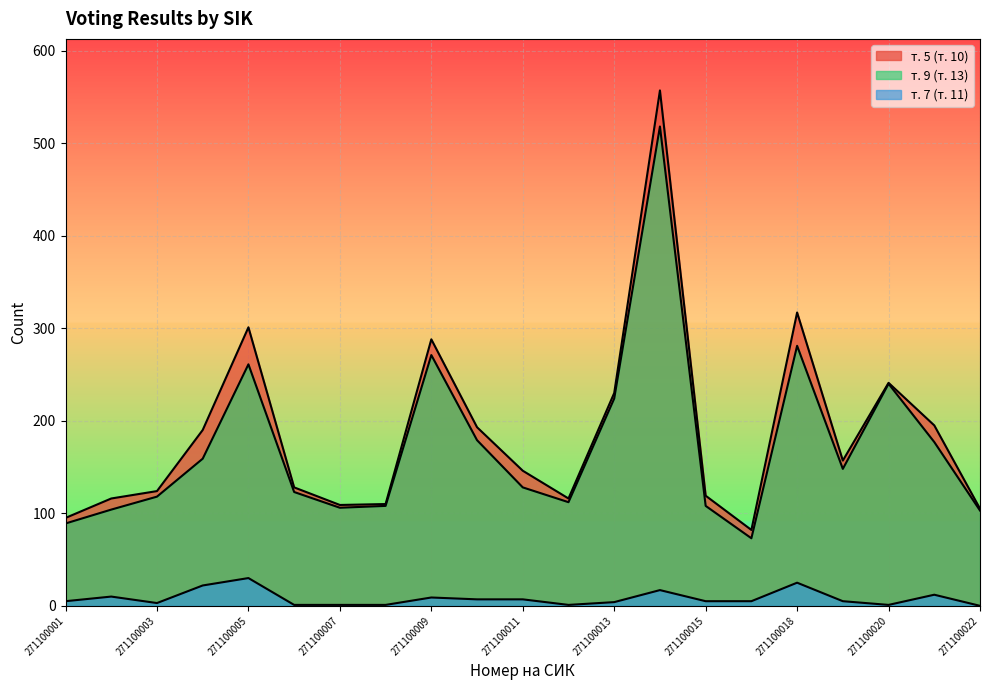

Reading left to right, what are all the values shown in this chart?

т. 5 (т. 10): 271100001=95	271100002=116	271100003=124	271100004=190	271100005=301	271100006=128	271100007=109	271100008=110	271100009=288	271100010=193	271100011=146	271100012=116	271100013=230	271100014=557	271100015=119	271100016=82	271100018=317	271100019=157	271100020=241	271100021=195	271100022=105
т. 9 (т. 13): 271100001=89	271100002=104	271100003=118	271100004=159	271100005=261	271100006=123	271100007=106	271100008=108	271100009=271	271100010=179	271100011=128	271100012=112	271100013=224	271100014=518	271100015=108	271100016=73	271100018=281	271100019=148	271100020=240	271100021=177	271100022=103
т. 7 (т. 11): 271100001=5	271100002=10	271100003=3	271100004=22	271100005=30	271100006=1	271100007=1	271100008=1	271100009=9	271100010=7	271100011=7	271100012=1	271100013=4	271100014=17	271100015=5	271100016=5	271100018=25	271100019=5	271100020=1	271100021=12	271100022=0